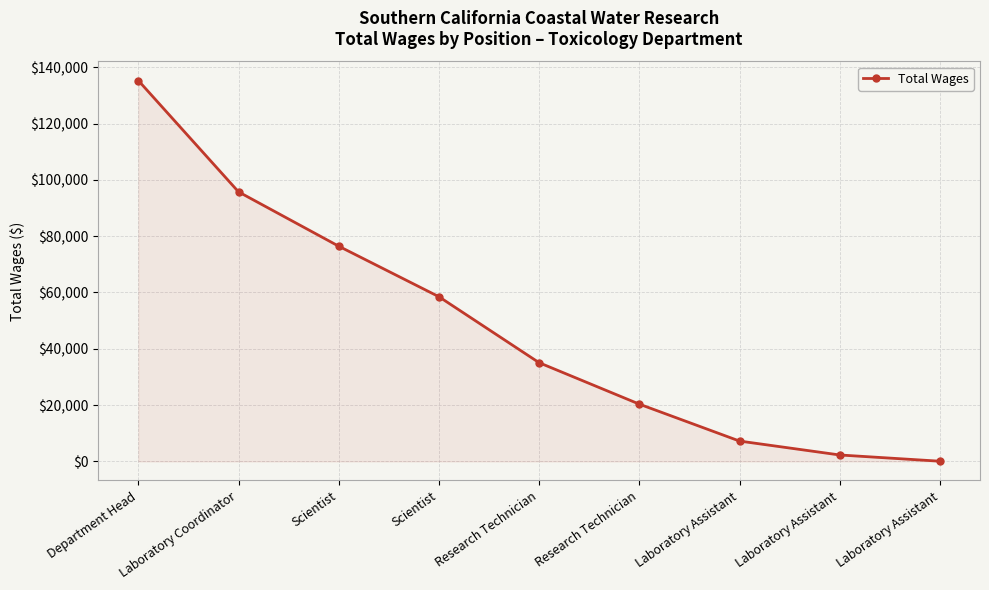

What is the value of the 7th point from the left?

7233